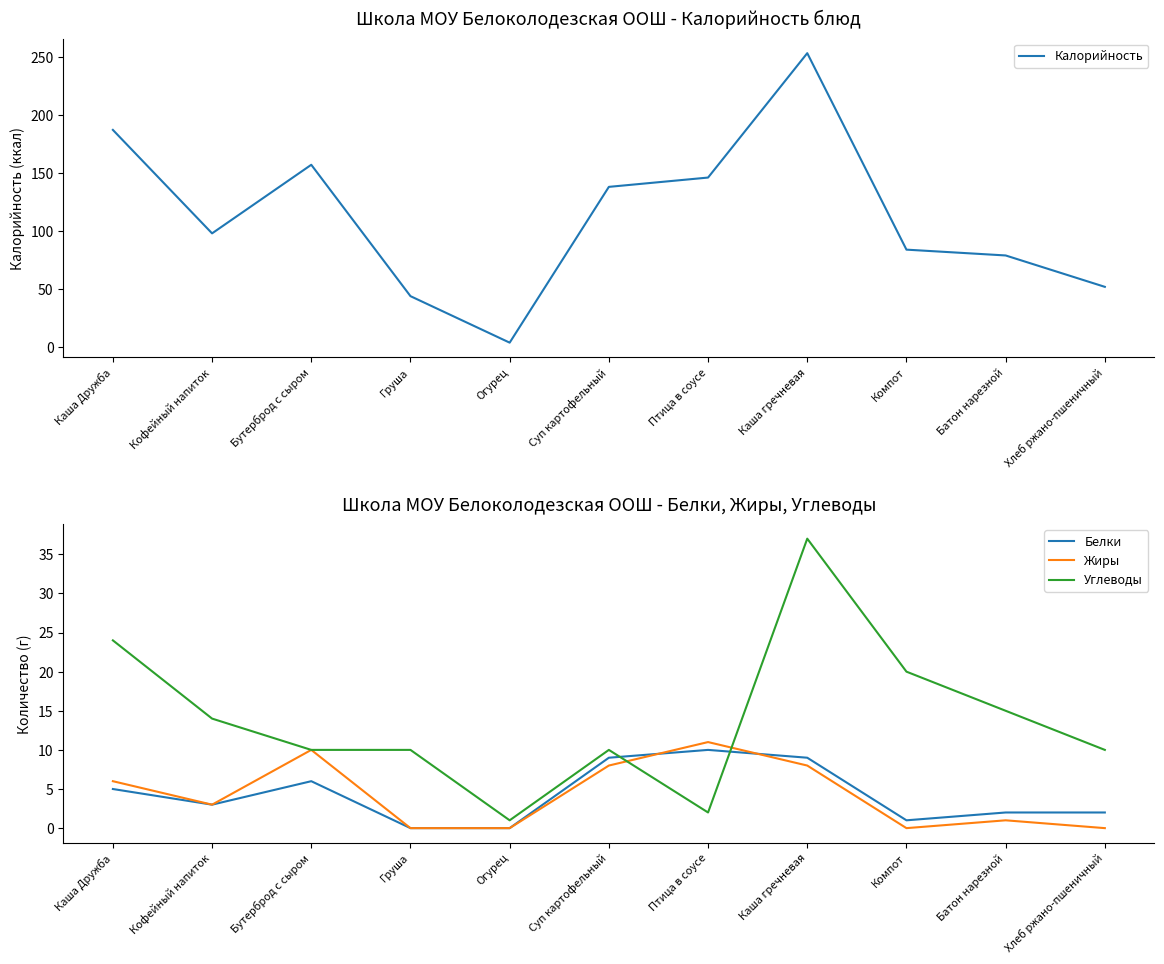

What is the sum of the Жиры values at Кофейный напиток and Компот?

3